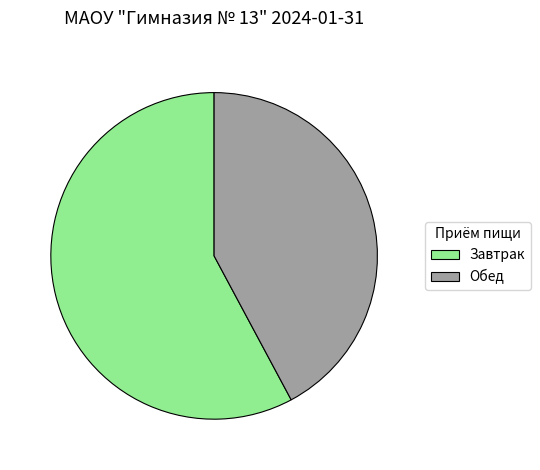

Is it true that Завтрак is 58% of the pie?

True